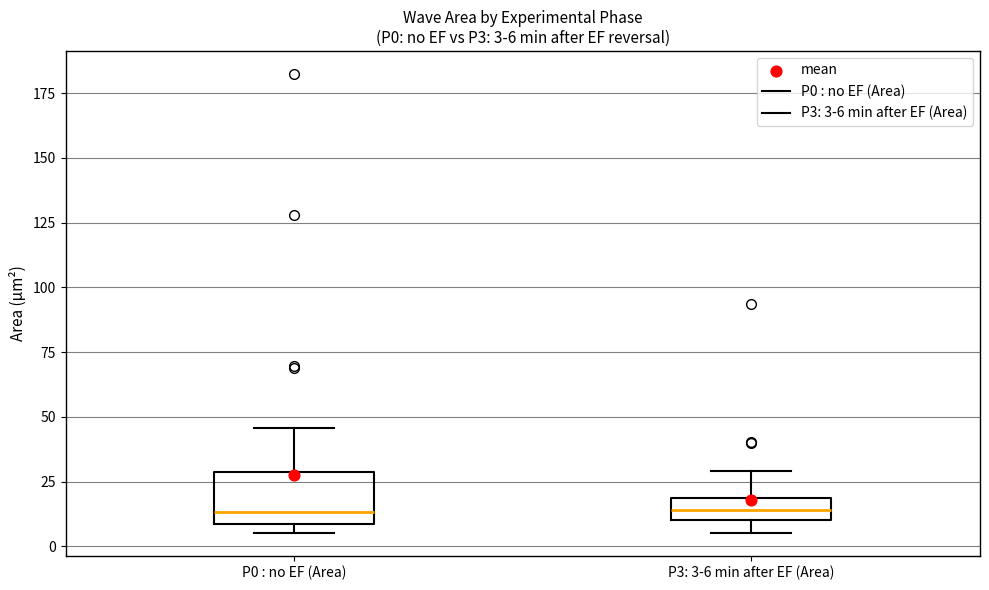

Comparing the boxes themselves (not the whiskers), which one is the tallest?

P0 : no EF (Area)